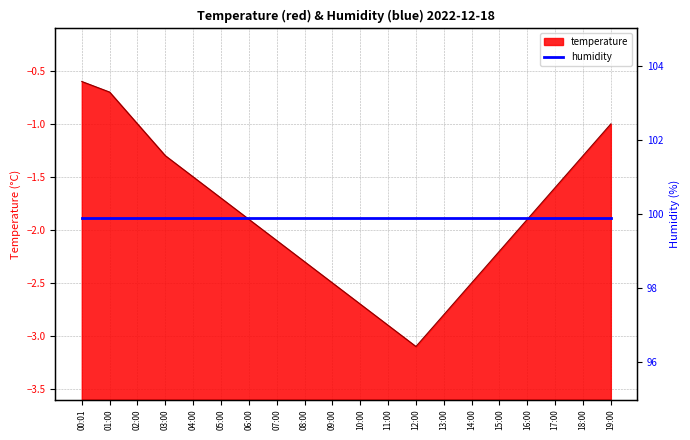

List the labels in order of value, smallest first.

12:00, 11:00, 13:00, 10:00, 09:00, 14:00, 08:00, 15:00, 07:00, 06:00, 16:00, 05:00, 17:00, 04:00, 03:00, 18:00, 02:00, 19:00, 01:00, 00:01